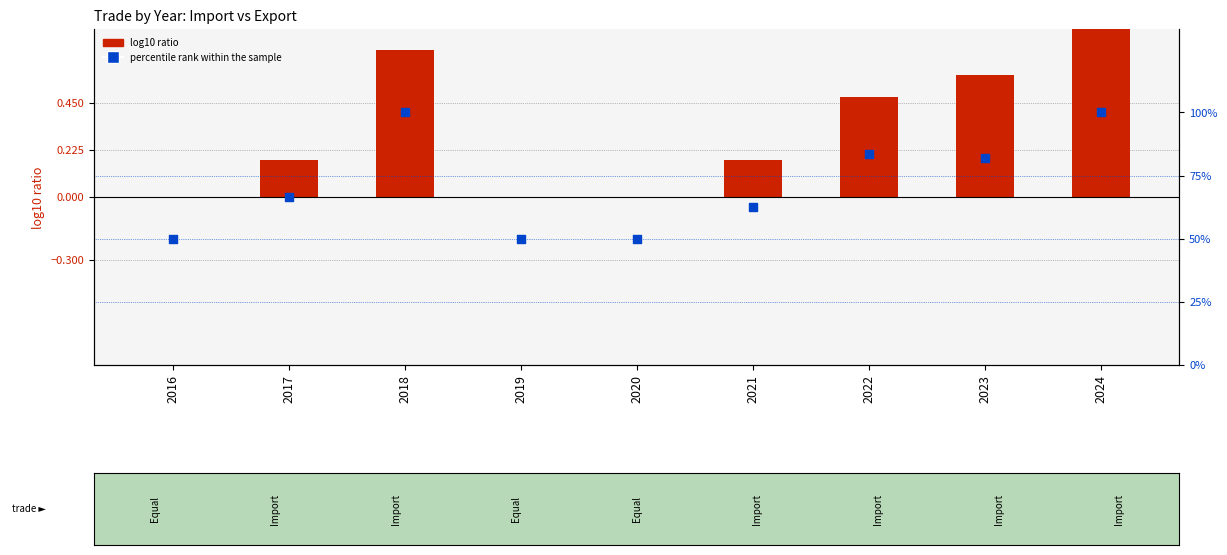

Which series has the widest spread of Y values?

percentile rank within the sample